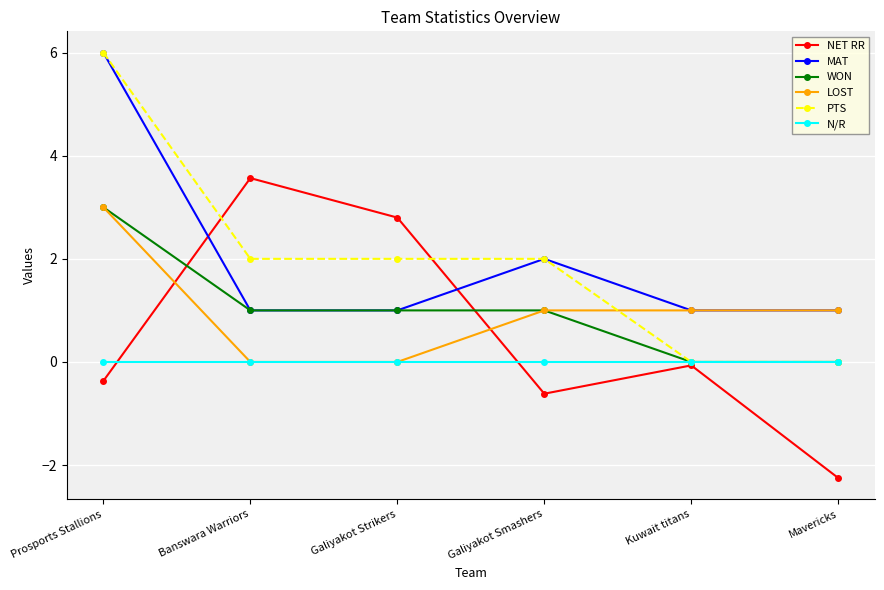

How many lines are shown in the chart?

6